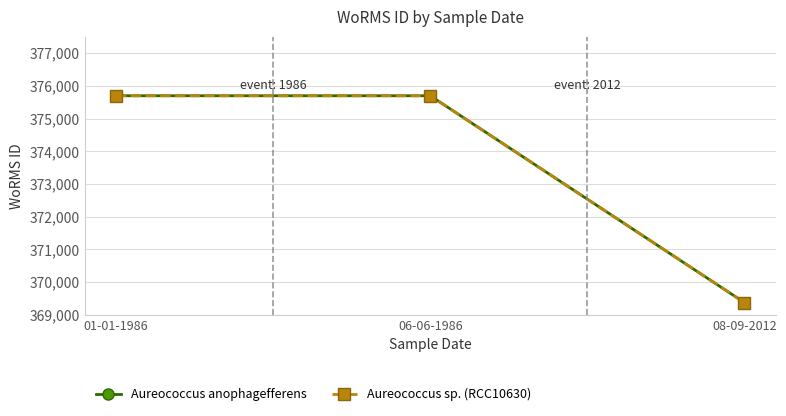

Which series has the largest range (max minus min)?

Aureococcus anophagefferens